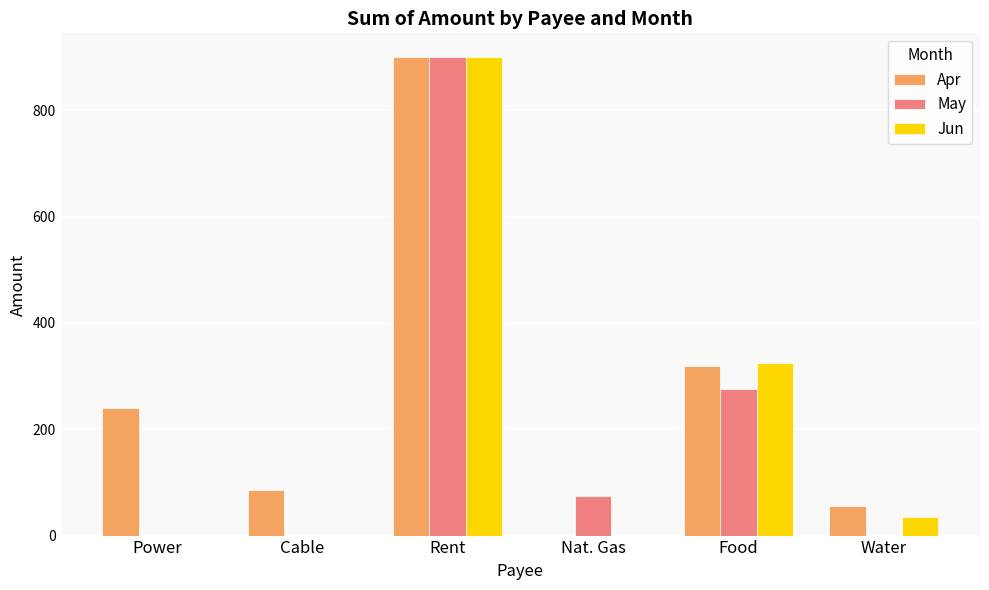

What is the maximum value for Jun?

900